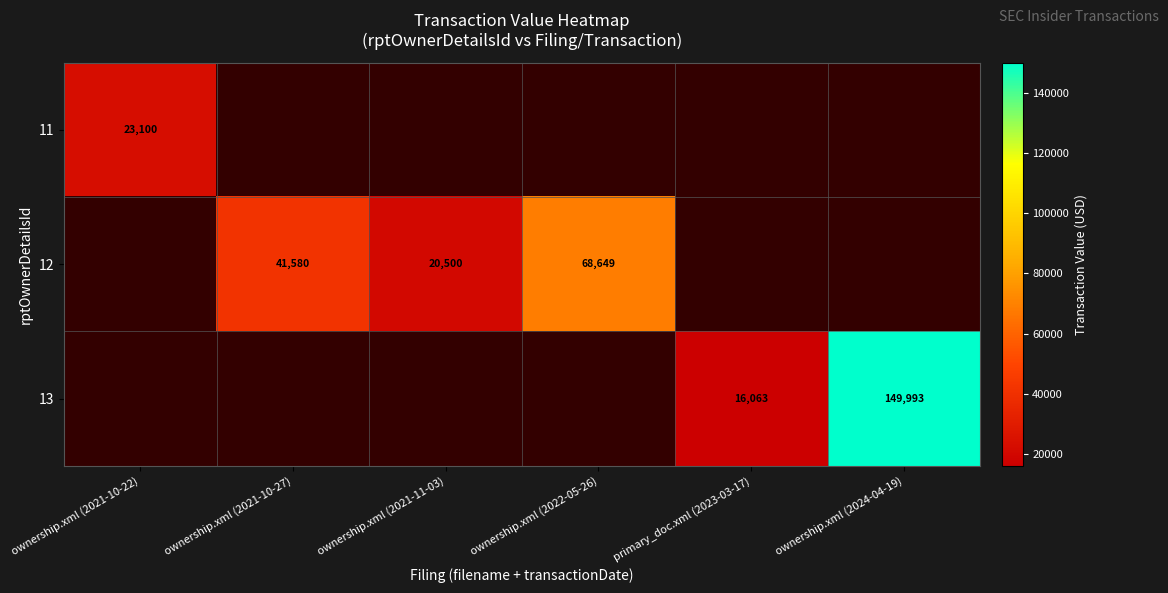

How many distinct data groups are displayed?

3